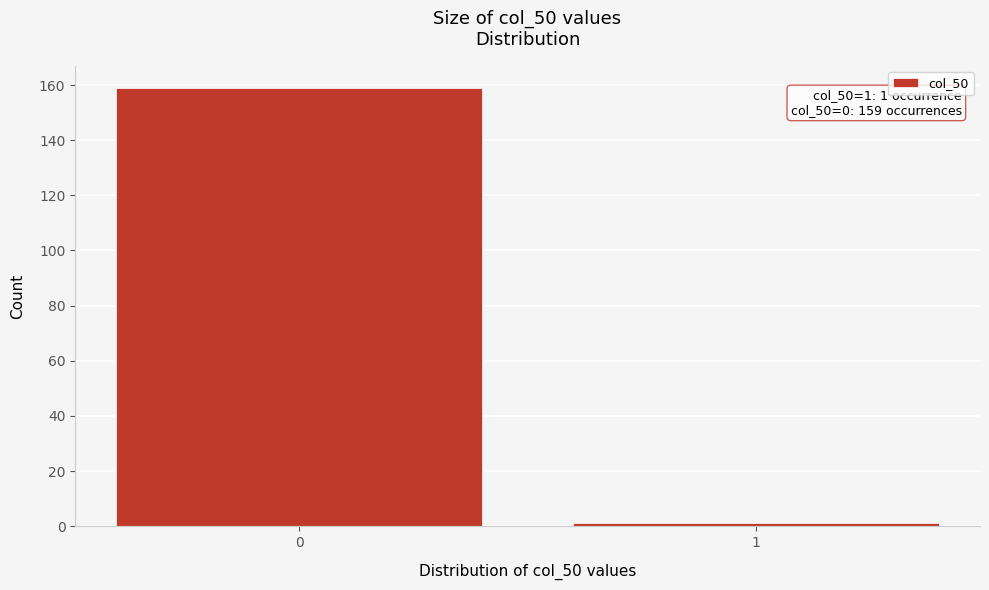

Reading left to right, transcribe all the data shown in this chart.

0=159	1=1